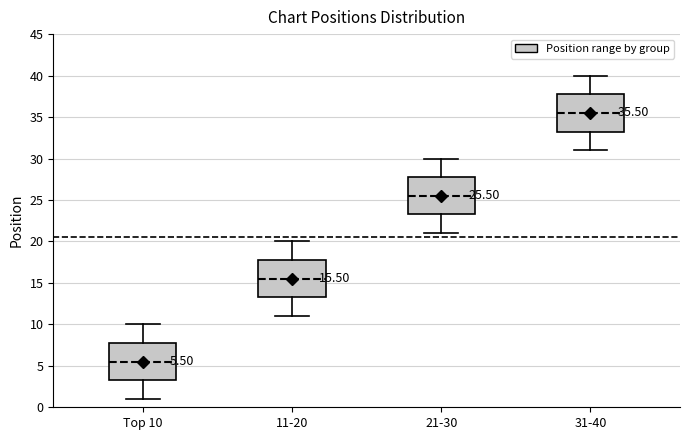

Which box has the lowest median line?

Top 10